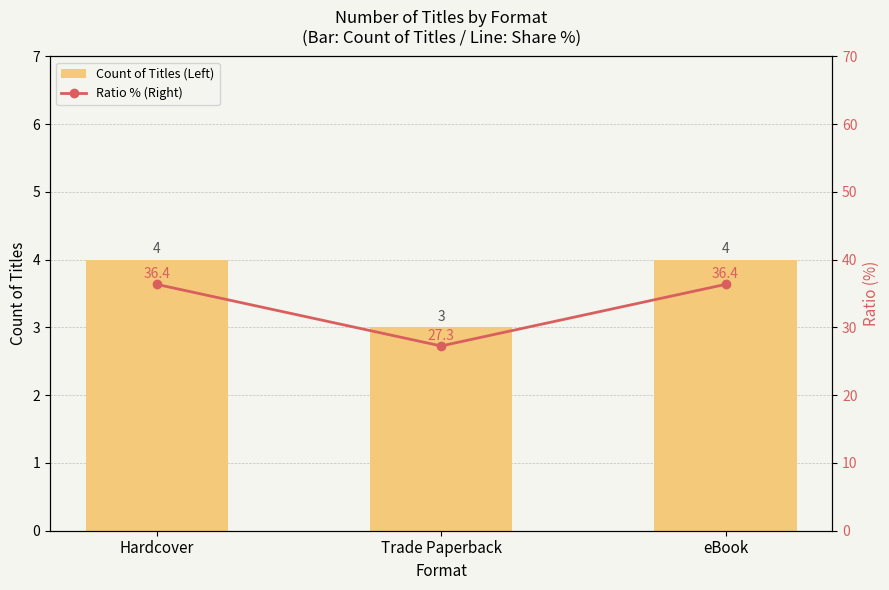

What is the average value of the Ratio % (Right) series?

33.3